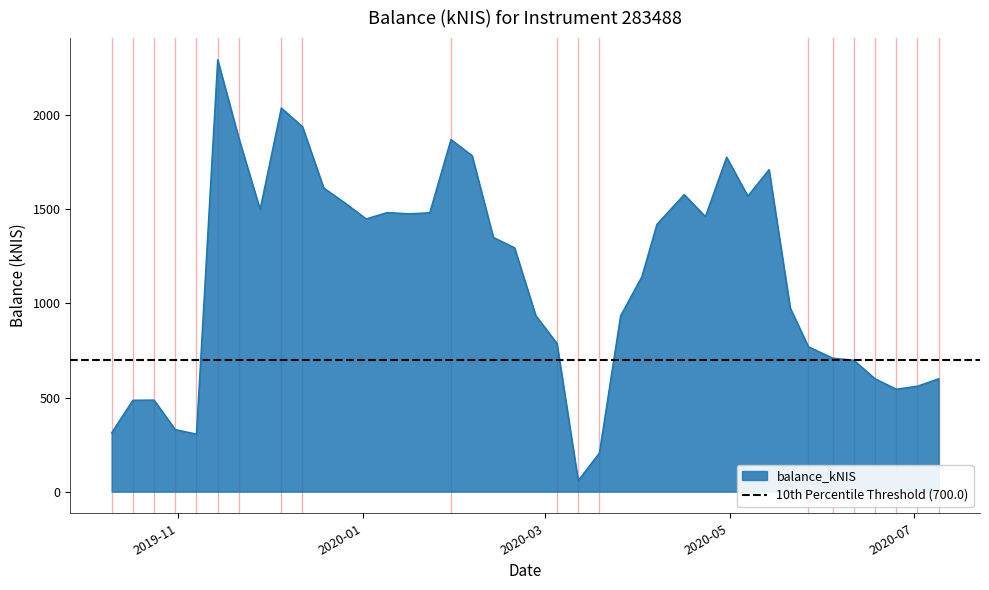

Rank the categories by value from highest to lowest.

2019-11-14, 2019-12-05, 2019-12-12, 2019-11-21, 2020-01-30, 2020-02-06, 2020-04-30, 2020-05-14, 2019-12-19, 2020-04-16, 2020-05-07, 2019-12-26, 2019-11-28, 2020-01-09, 2020-01-23, 2020-01-16, 2020-04-23, 2020-01-02, 2020-04-07, 2020-02-13, 2020-02-20, 2020-04-02, 2020-05-21, 2020-02-27, 2020-03-26, 2020-03-05, 2020-05-27, 2020-06-04, 2020-06-11, 2020-07-09, 2020-06-18, 2020-07-02, 2020-06-25, 2019-10-24, 2019-10-17, 2019-10-31, 2019-10-10, 2019-11-07, 2020-03-19, 2020-03-12